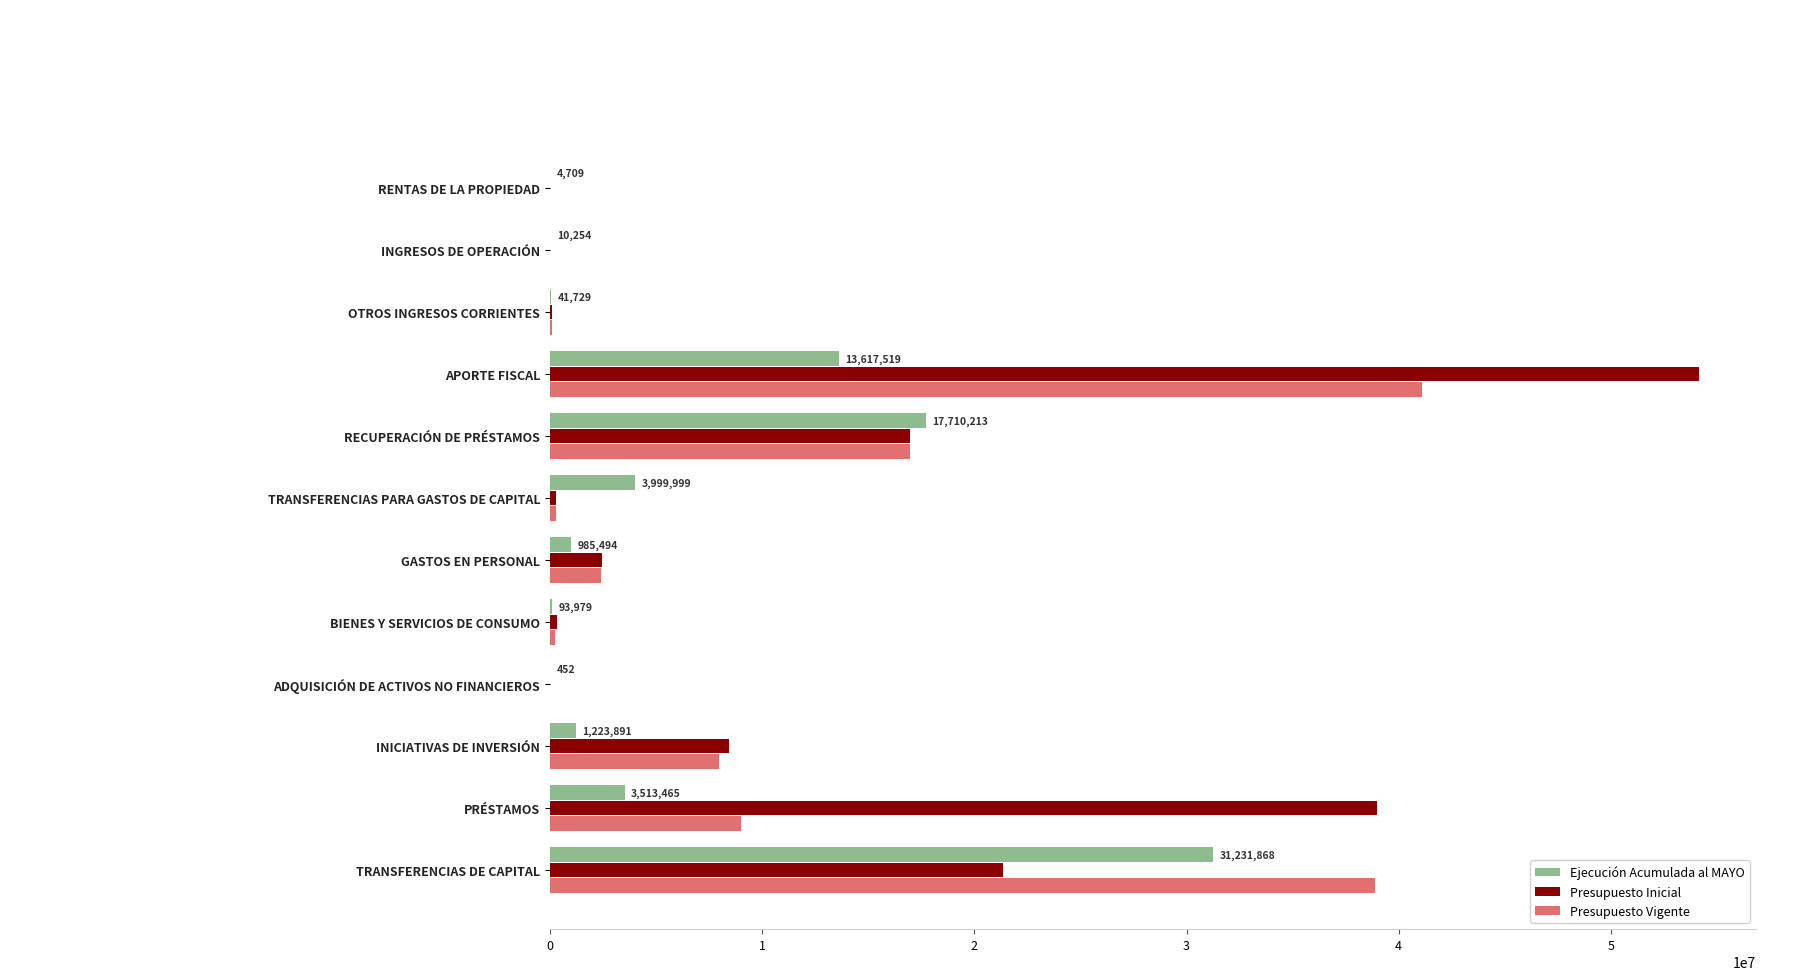

At which label is Presupuesto Vigente closest to 20552254?

RECUPERACIÓN DE PRÉSTAMOS